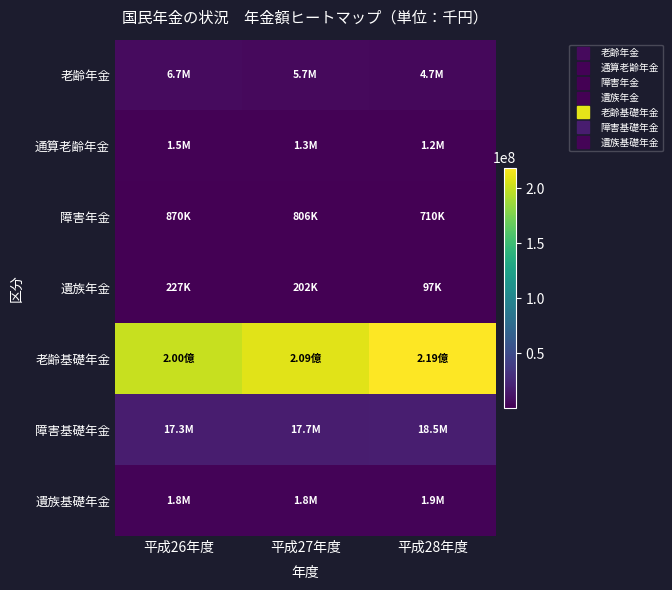

Which series has the widest spread of values?

老齢基礎年金